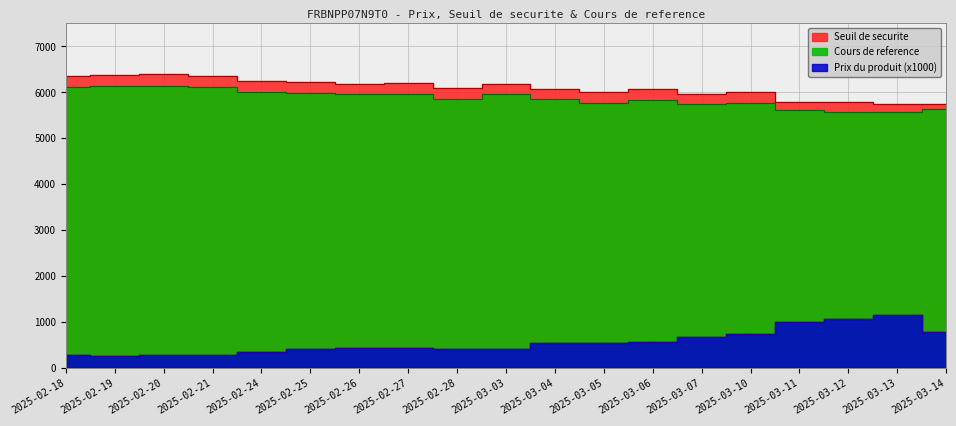

Reading right to left, extract all data points from this chart.

Seuil de securite: 5741.2	5742.4	5795.0	5795.0	6001.0	5968.1	6076.3	6009.3	6083.7	6192.7	6096.0	6194.3	6193.5	6222.6	6253.7	6362.2	6389.9	6374.8	6359.2
Cours de reference: 5638.9	5576.8	5572.1	5614.6	5770.2	5738.5	5842.6	5778.1	5849.7	5954.5	5861.6	5956.1	5955.2	5983.3	6013.1	6117.5	6144.1	6129.6	6114.6
Prix du produit: 780.0	1160.0	1070.0	1010.0	740.0	670.0	570.0	550.0	540.0	410.0	420.0	430.0	430.0	420.0	350.0	290.0	280.0	270.0	280.0